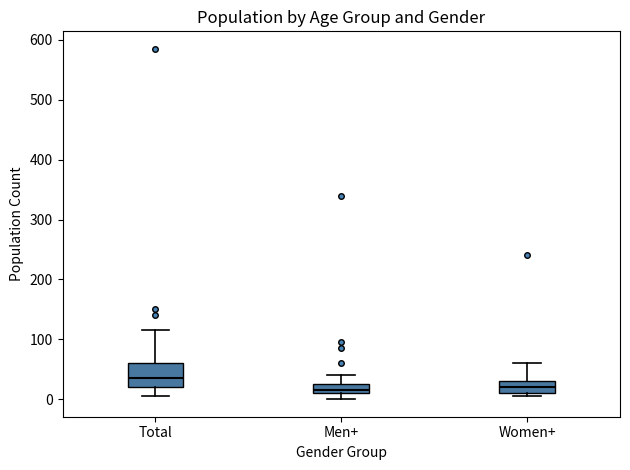

Reading left to right, transcribe this box plot: for each box, give where its median line is, the range the box spans, and where its two whiskers end, as read against the y-axis. The values are not printed on the chart, so give them approximately, as read against the axis.

Total: median 40, box 20 to 60, whiskers 10 to 120
Men+: median 20, box 10 to 30, whiskers 0 to 40
Women+: median 20, box 10 to 30, whiskers 10 (just below the box's lower edge) to 60